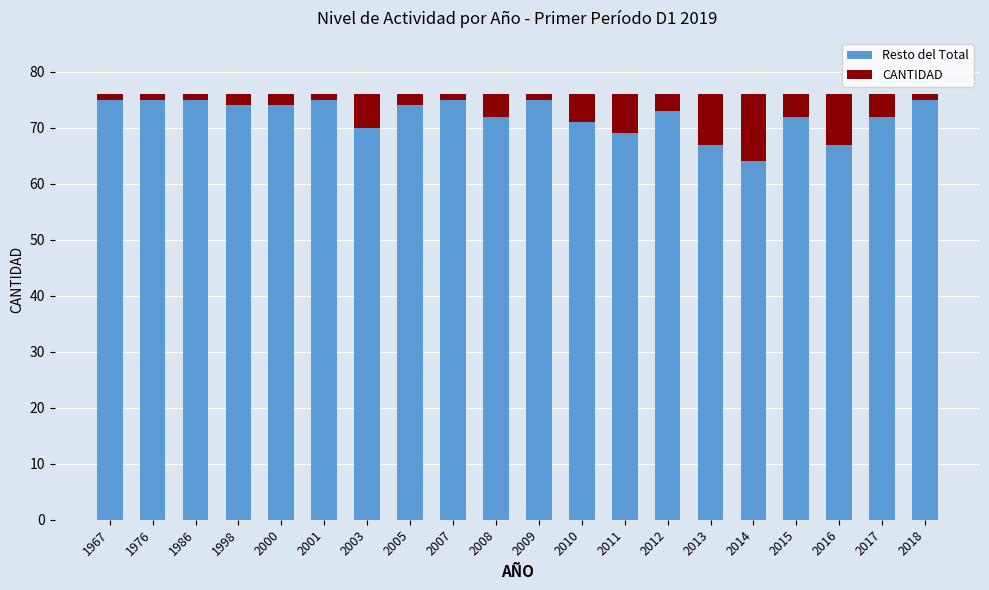

At which label does Resto del Total reach its minimum?

2014